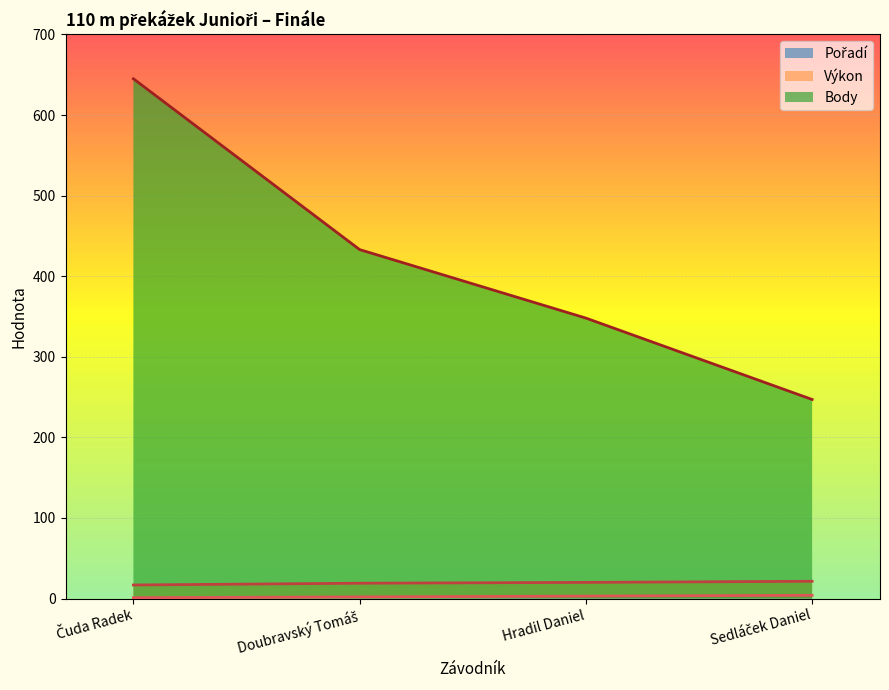

How many values in the Pořadí series exceed 3?

1